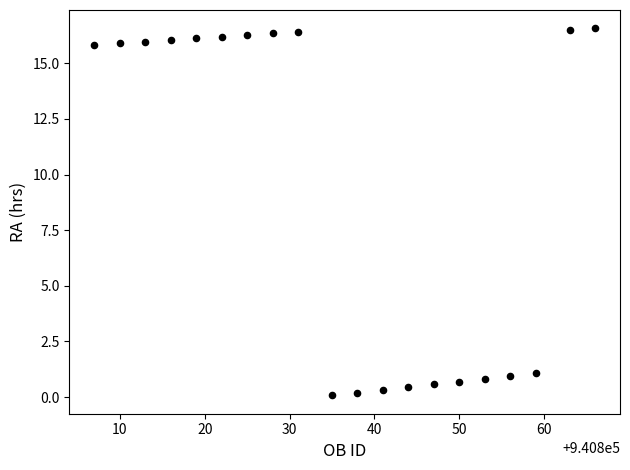

What is the range of X values (max minus min)?

59.0